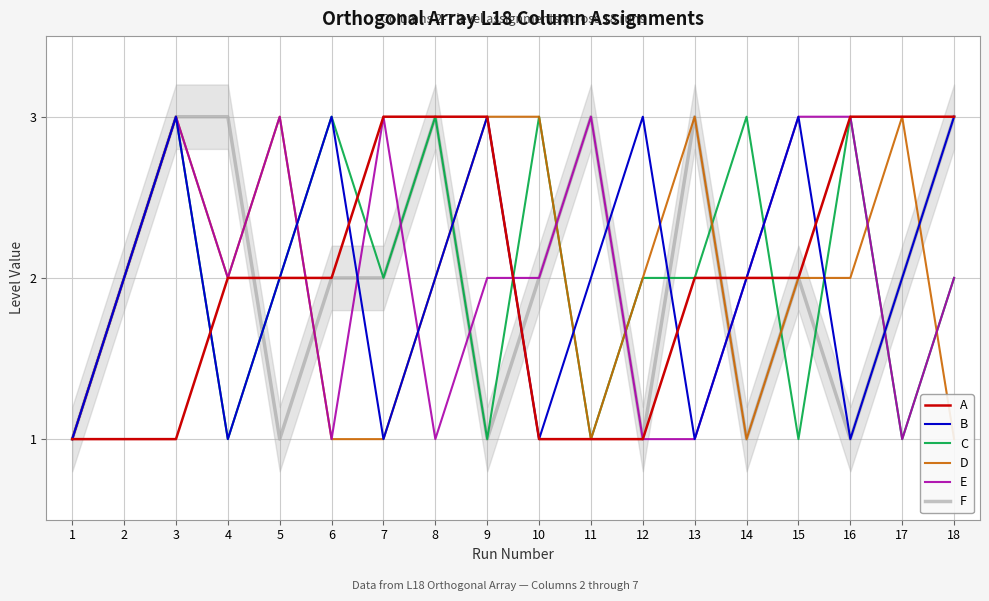

Reading right to left, extract all data points from this chart.

A: 18=3	17=3	16=3	15=2	14=2	13=2	12=1	11=1	10=1	9=3	8=3	7=3	6=2	5=2	4=2	3=1	2=1	1=1
B: 18=3	17=2	16=1	15=3	14=2	13=1	12=3	11=2	10=1	9=3	8=2	7=1	6=3	5=2	4=1	3=3	2=2	1=1
C: 18=2	17=1	16=3	15=1	14=3	13=2	12=2	11=1	10=3	9=1	8=3	7=2	6=3	5=2	4=1	3=3	2=2	1=1
D: 18=1	17=3	16=2	15=2	14=1	13=3	12=2	11=1	10=3	9=3	8=2	7=1	6=1	5=3	4=2	3=3	2=2	1=1
E: 18=2	17=1	16=3	15=3	14=2	13=1	12=1	11=3	10=2	9=2	8=1	7=3	6=1	5=3	4=2	3=3	2=2	1=1
F: 18=3	17=2	16=1	15=2	14=1	13=3	12=1	11=3	10=2	9=1	8=3	7=2	6=2	5=1	4=3	3=3	2=2	1=1